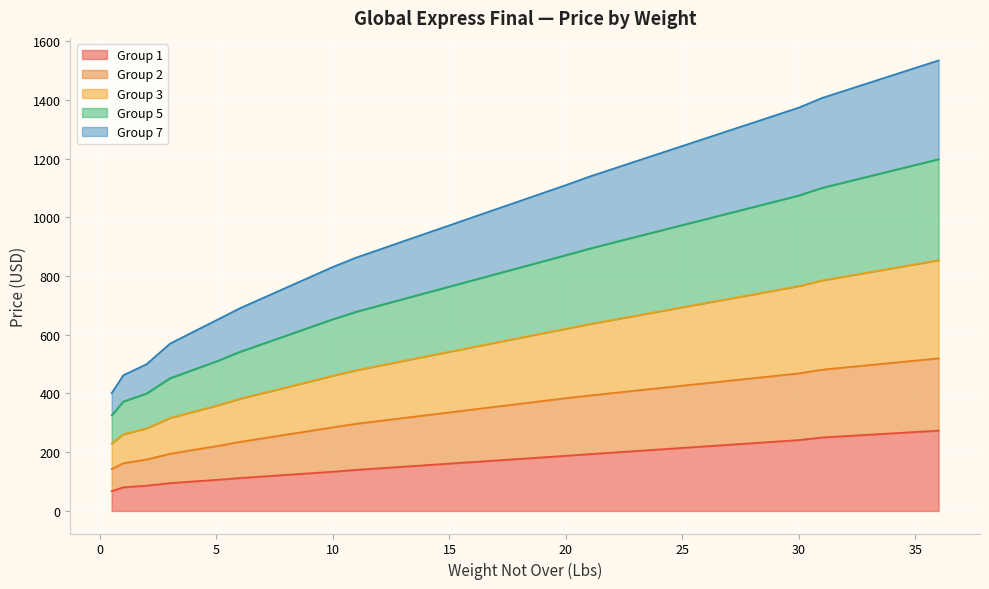

What are all the series names shown in the legend?

Group 1, Group 2, Group 3, Group 5, Group 7